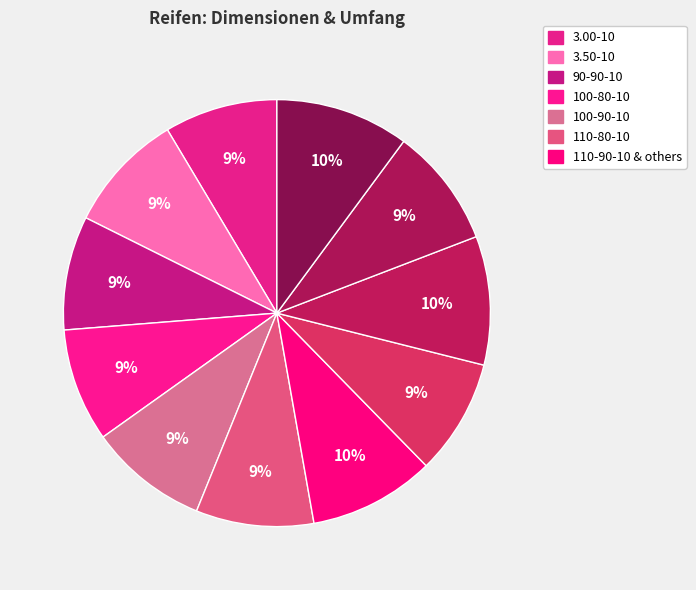

What is the smallest slice in the pie chart?

3.00-10